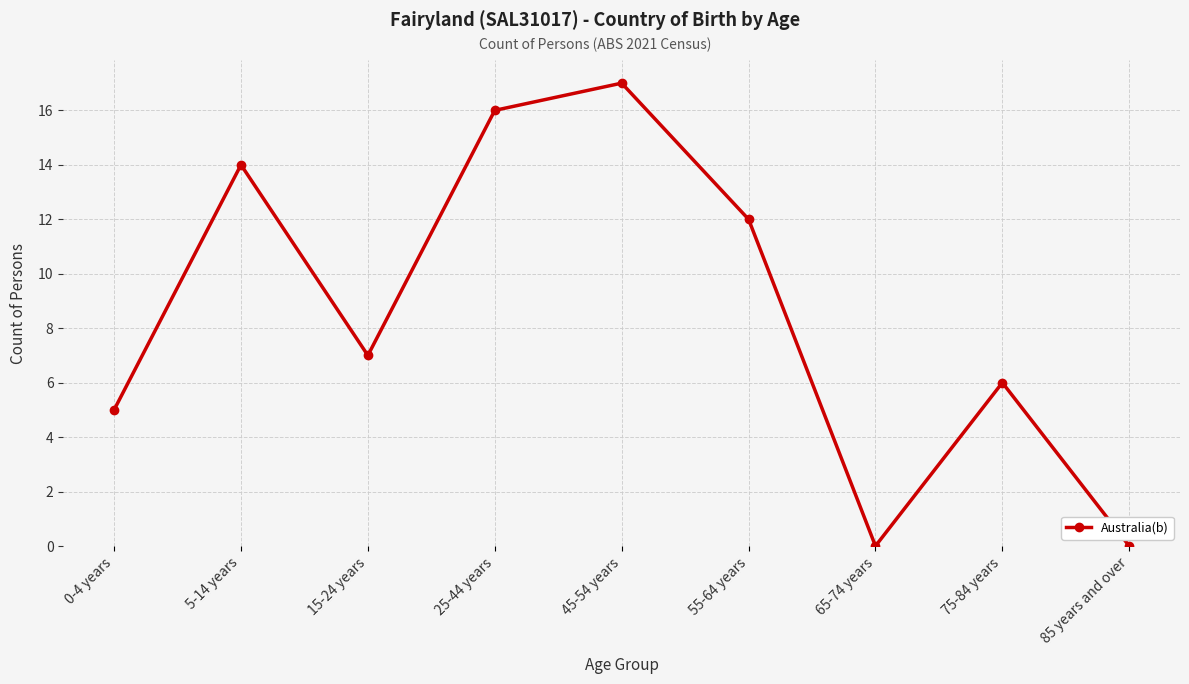

What is the difference between the values at 65-74 years and 15-24 years?

7